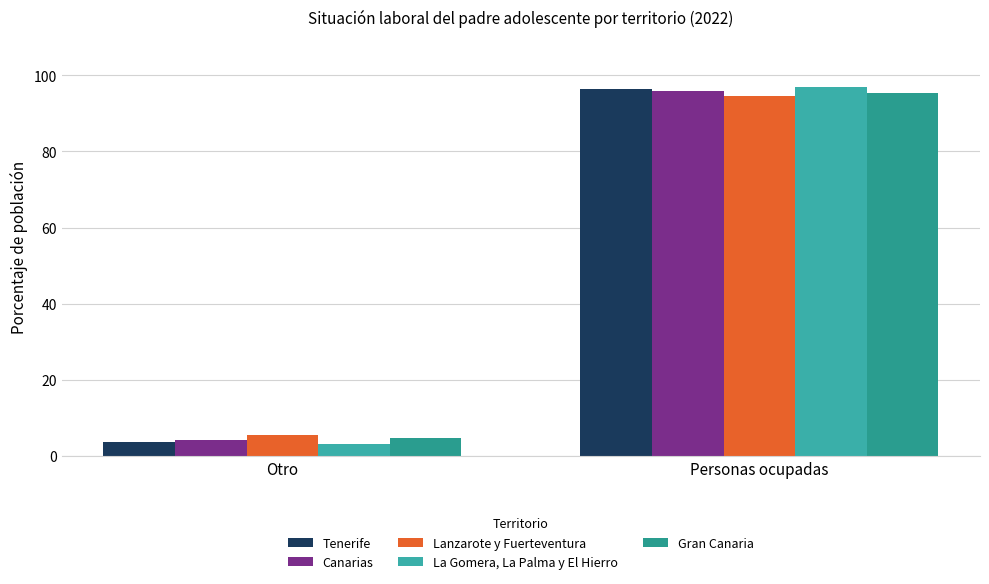

Reading left to right, transcribe all the data shown in this chart.

Tenerife: Otro=3.6	Personas ocupadas=96.3
Canarias: Otro=4.2	Personas ocupadas=95.8
Lanzarote y Fuerteventura: Otro=5.5	Personas ocupadas=94.5
La Gomera, La Palma y El Hierro: Otro=3.1	Personas ocupadas=96.8
Gran Canaria: Otro=4.6	Personas ocupadas=95.4